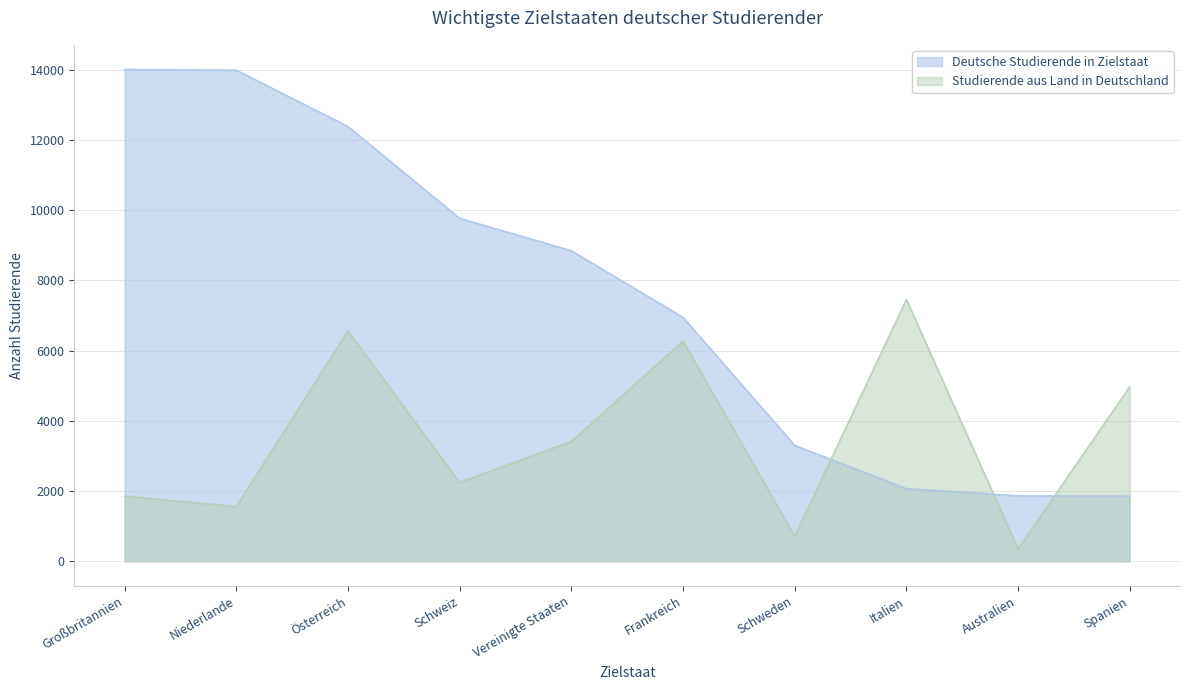

What position from the right is Frankreich?

5